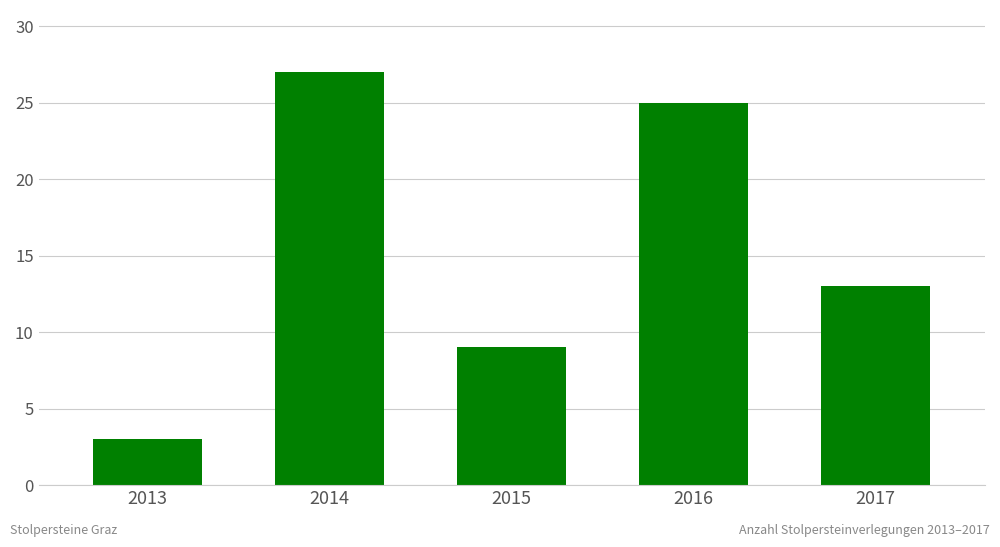

List the labels in order of value, smallest first.

2013, 2015, 2017, 2016, 2014